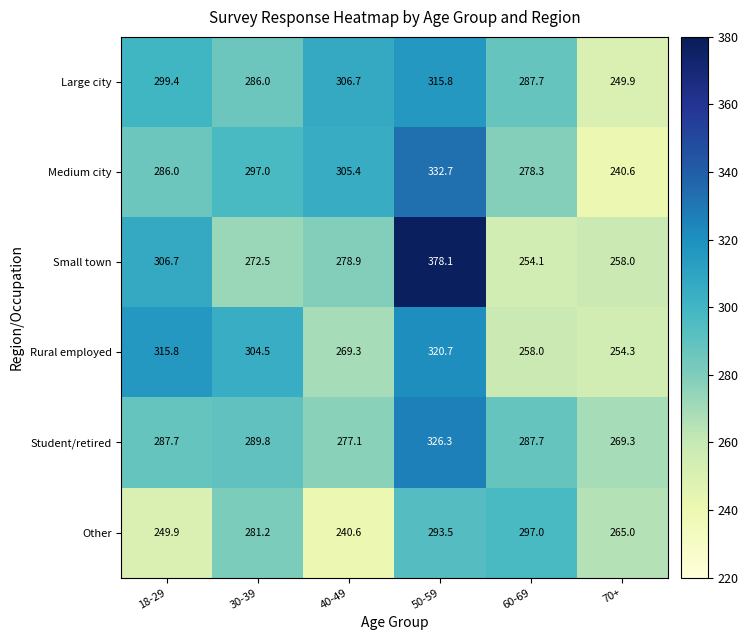

At how many categories does at least one series exceed 274?

5